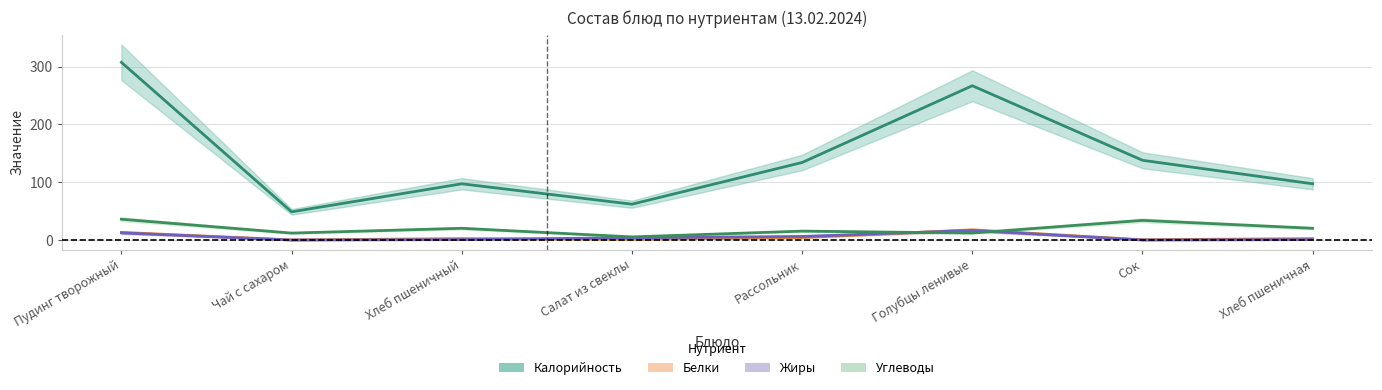

What is the total value across all series at Хлеб пшеничный?

120.8